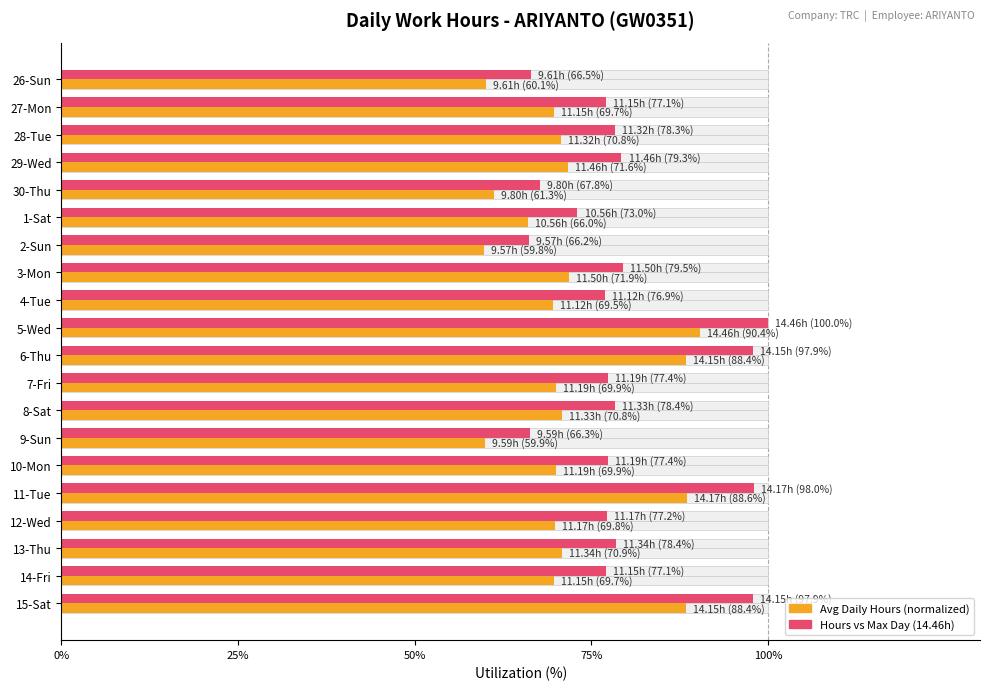

What is the maximum value for Hours (% of max 14.46h)?

100.0